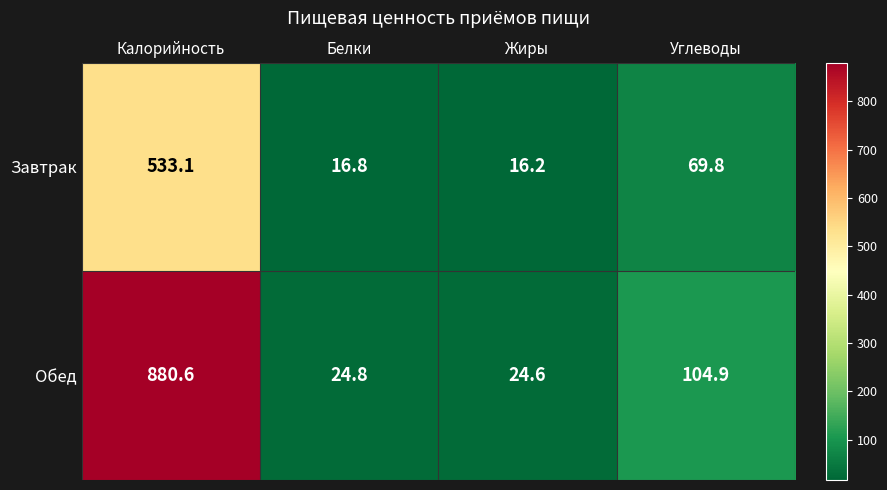

How many distinct data groups are displayed?

2